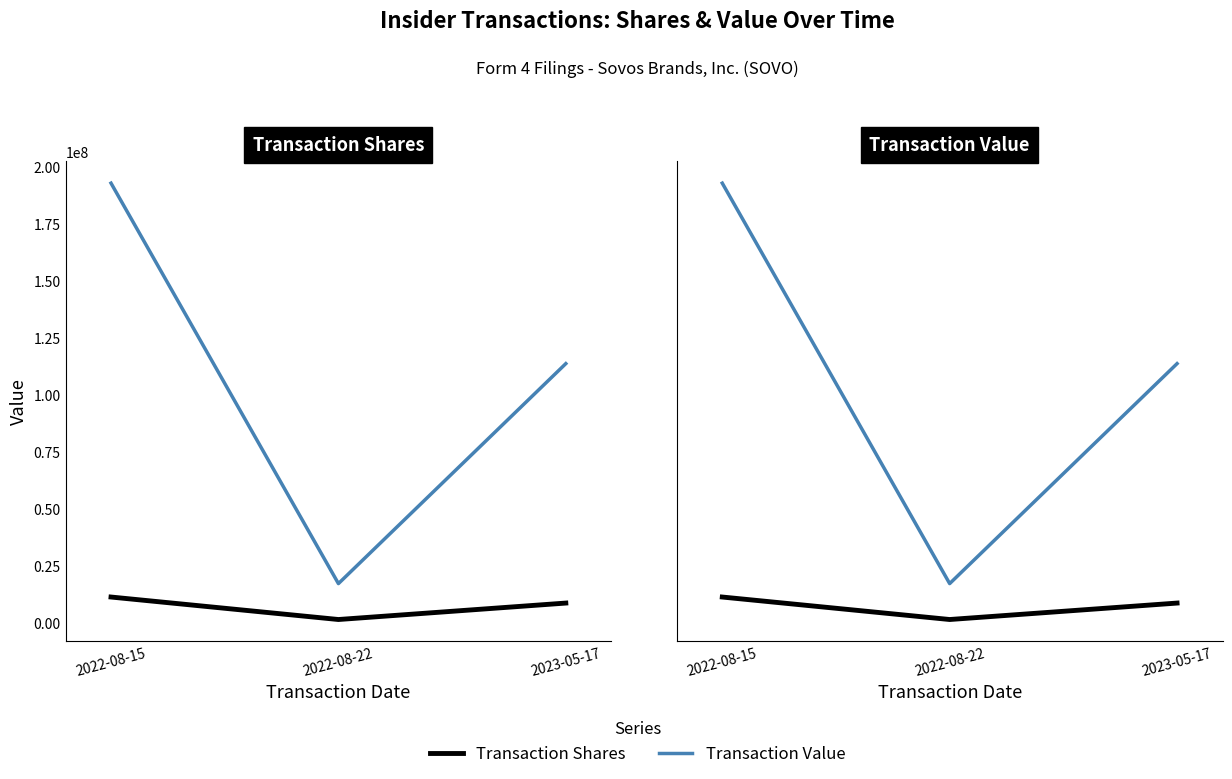

What is the difference between the Transaction Value values at 2022-08-22 and 2023-05-17?

96598250